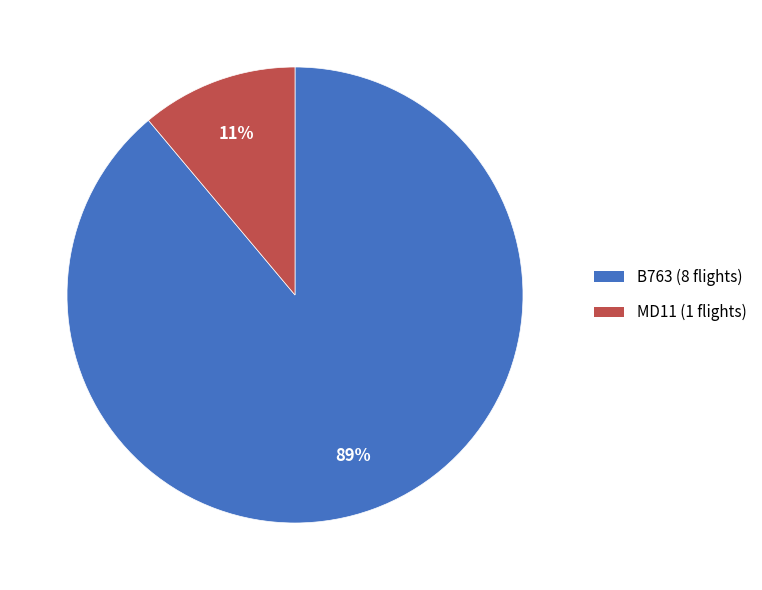

Between B763 and MD11, which is larger?

B763